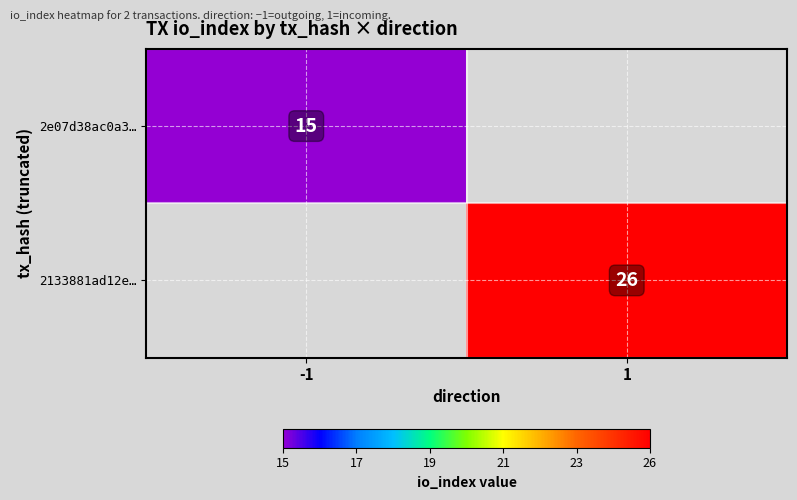

Count the number of categories in the chart.

2